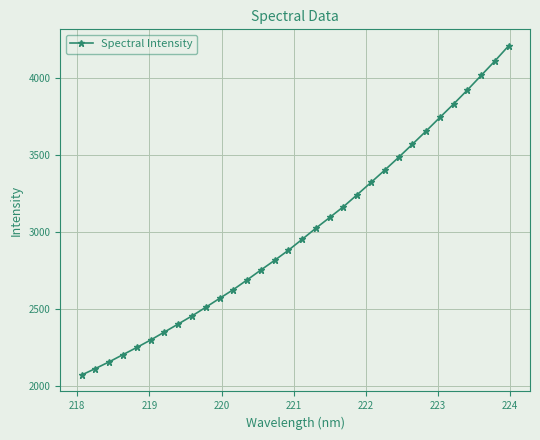

What is the value of the 16th point from the left?

2880.2